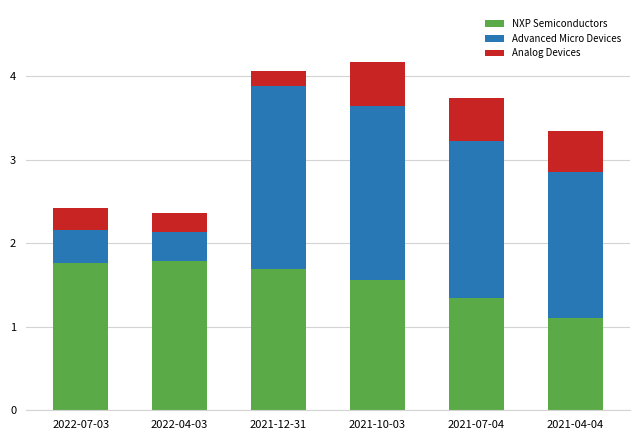

Is it true that NXP Semiconductors equals 1.2 at 2022-07-03?

False